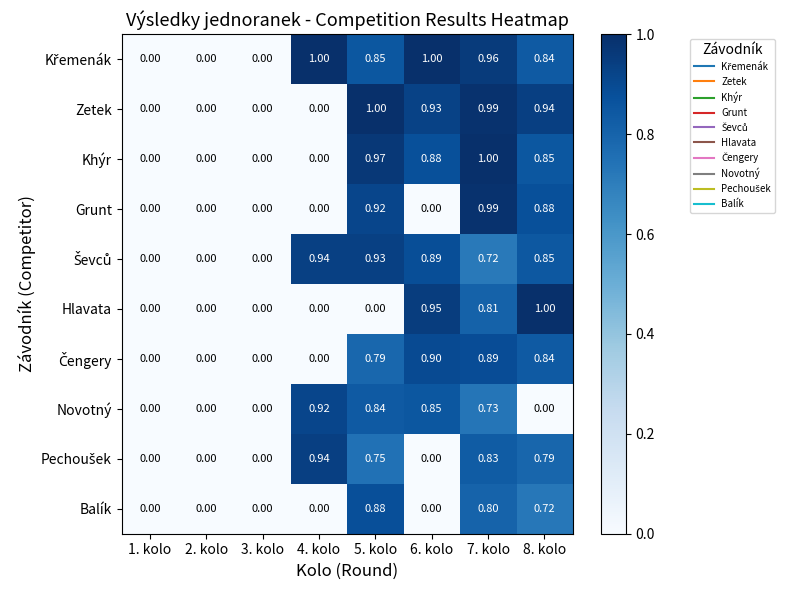

Between 7. kolo and 8. kolo, which series saw the biggest shift?

Novotný